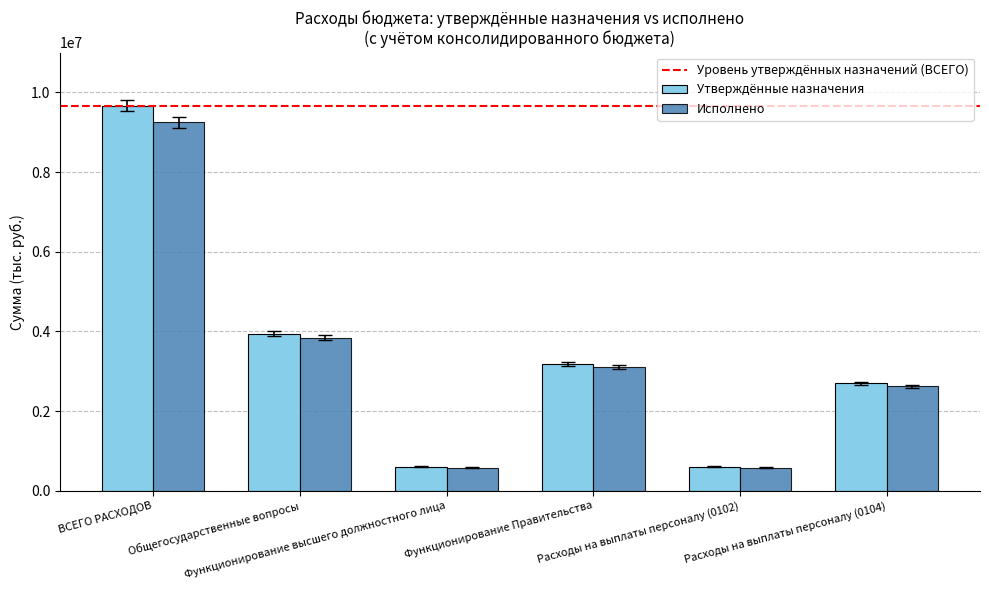

What is the label of the 1st bar from the left?

ВСЕГО РАСХОДОВ